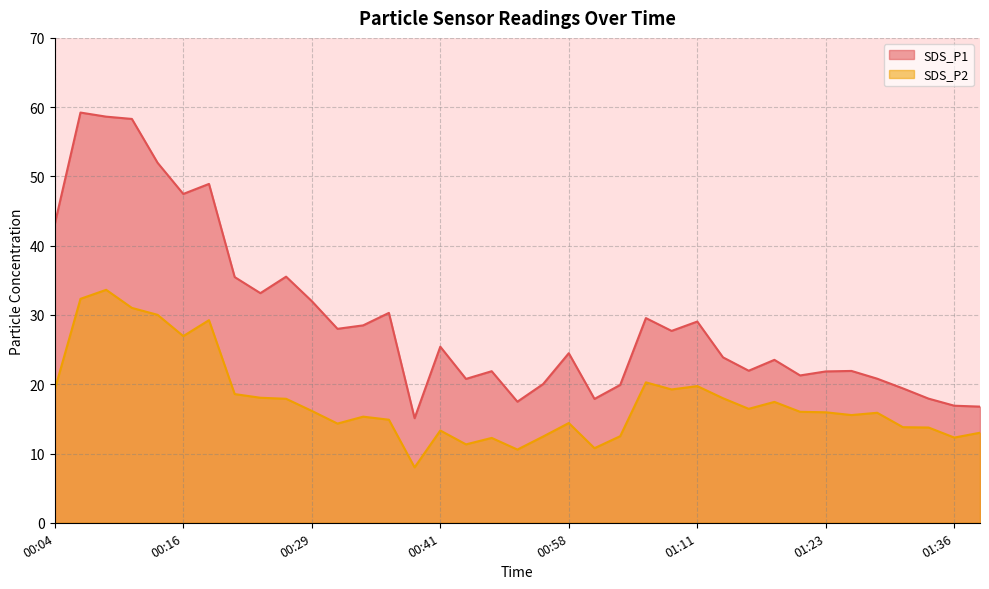

List the series in order of their peak value, lowest first.

SDS_P2, SDS_P1